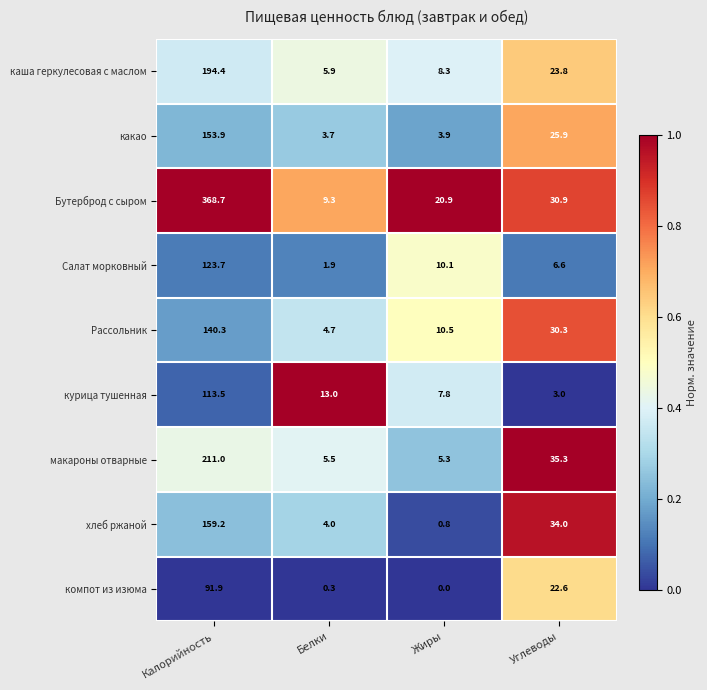

The какао series shows 6.3 at Жиры. True or false?

False